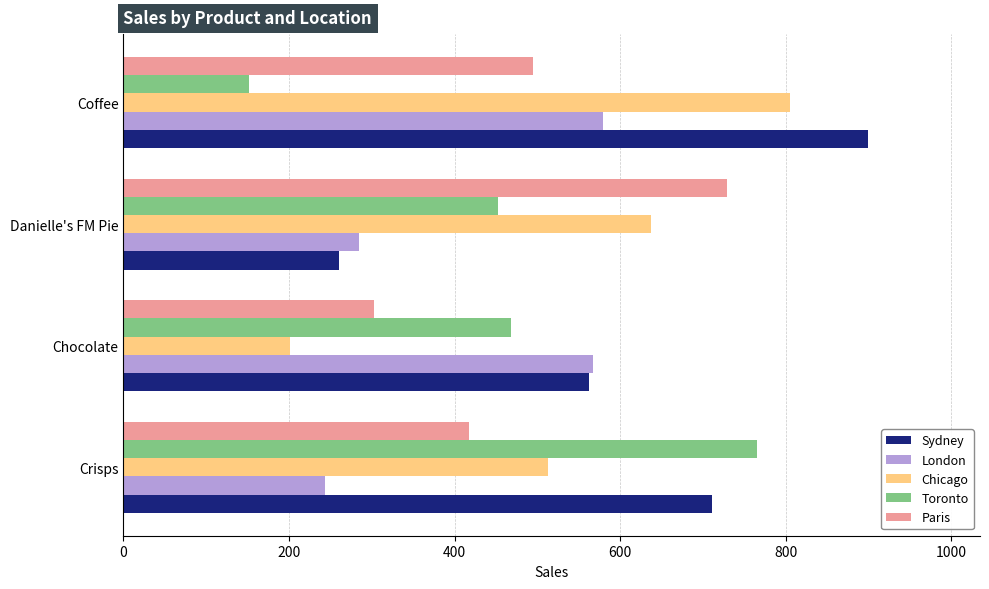

What is the approximate value of Paris at Danielle's FM Pie, to the nearest 5?

730